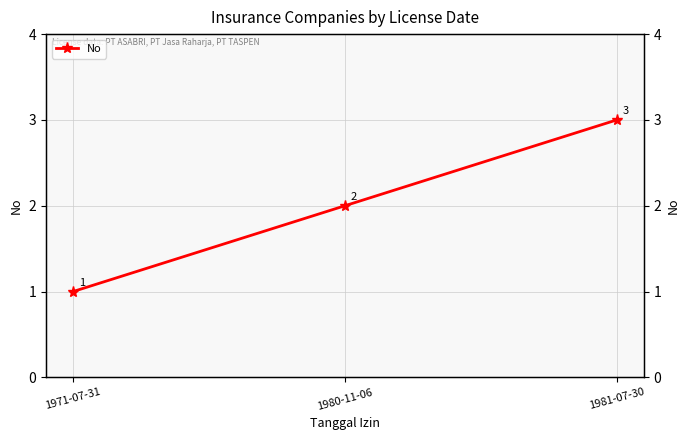

What is the difference between the values at 1971-07-31 and 1980-11-06?

1